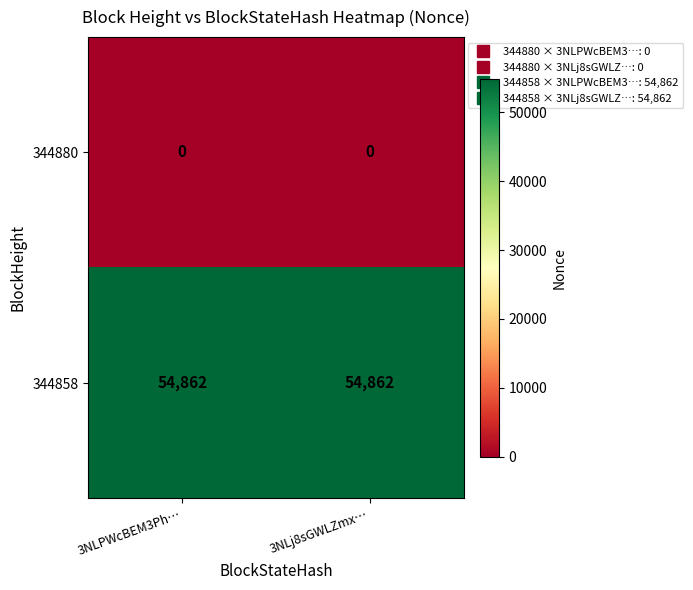

Reading left to right, transcribe all the data shown in this chart.

344880: 0	0
344858: 54862	54862